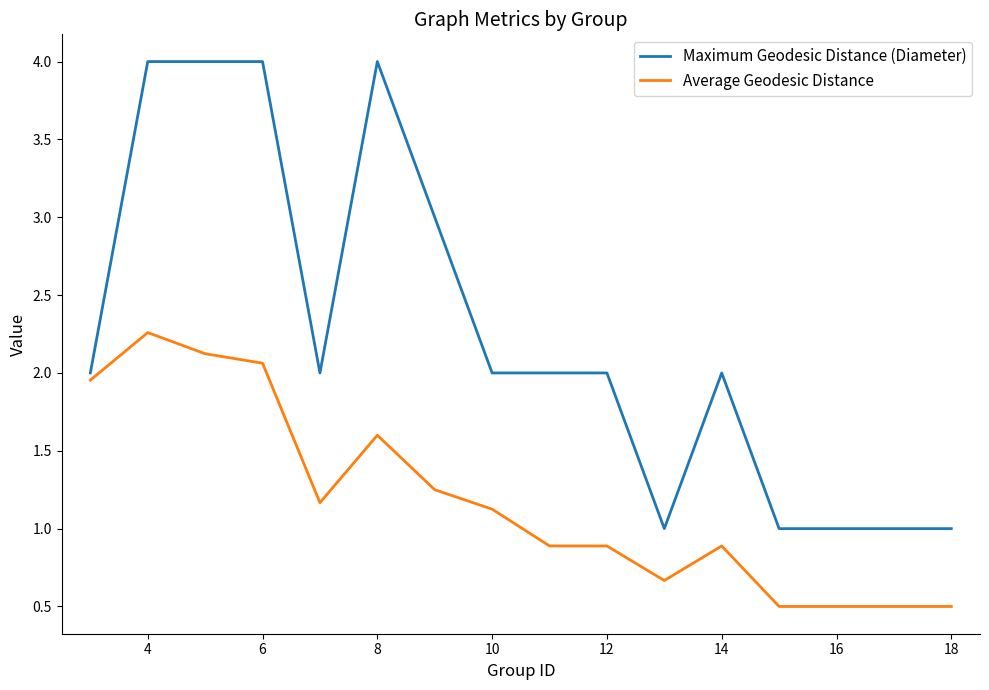

What is the greatest value displayed?

4.0